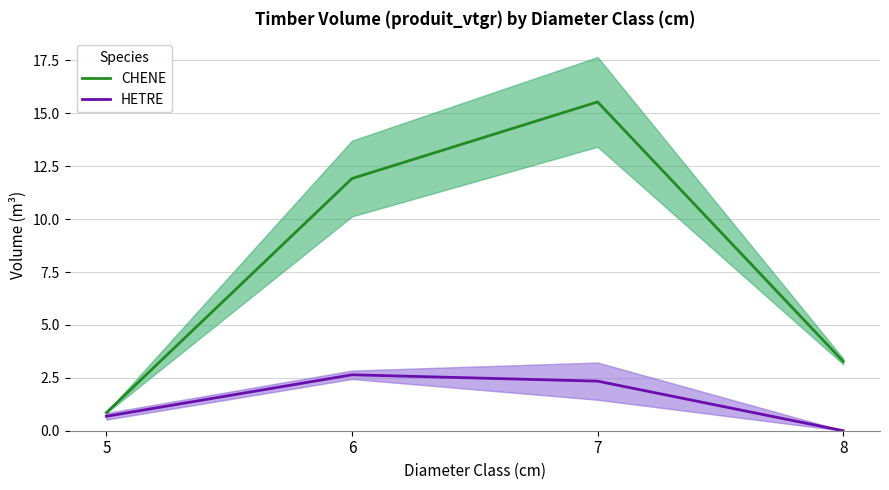

What is the value of the CHENE point at the 3rd from the left?

15.5